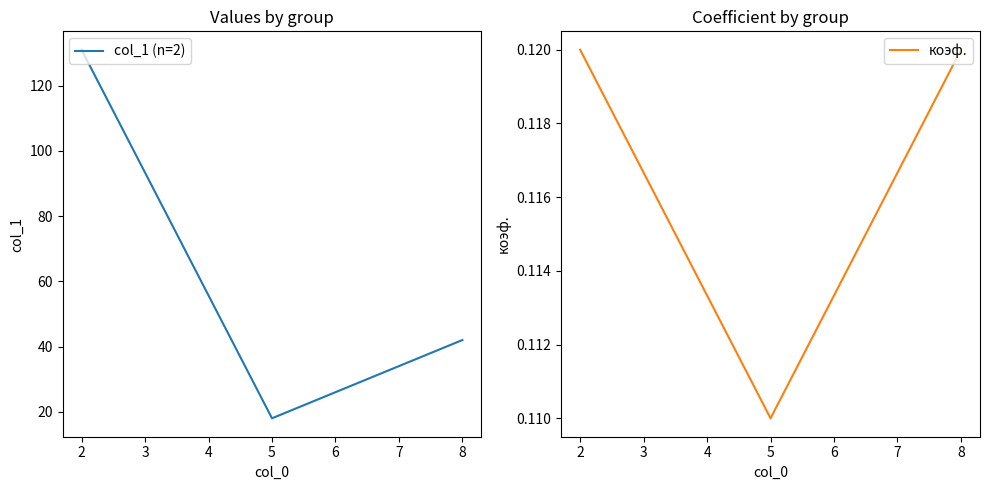

What is the difference between the maximum and minimum values in the col_1 (n=2) series?

113